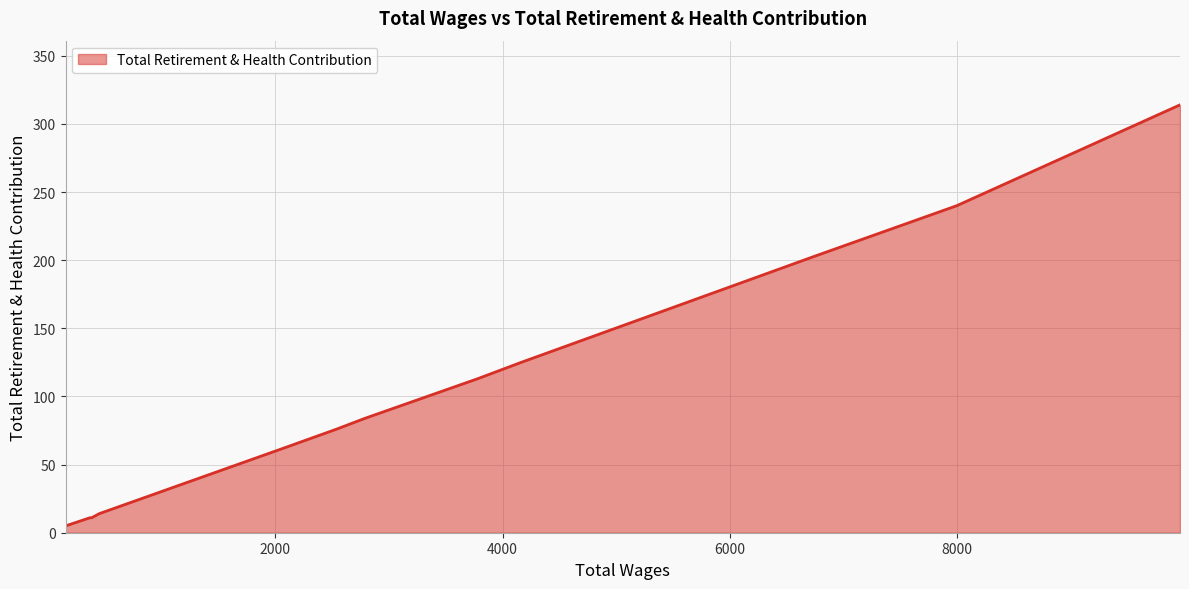

What is the difference between the maximum and minimum values?

309